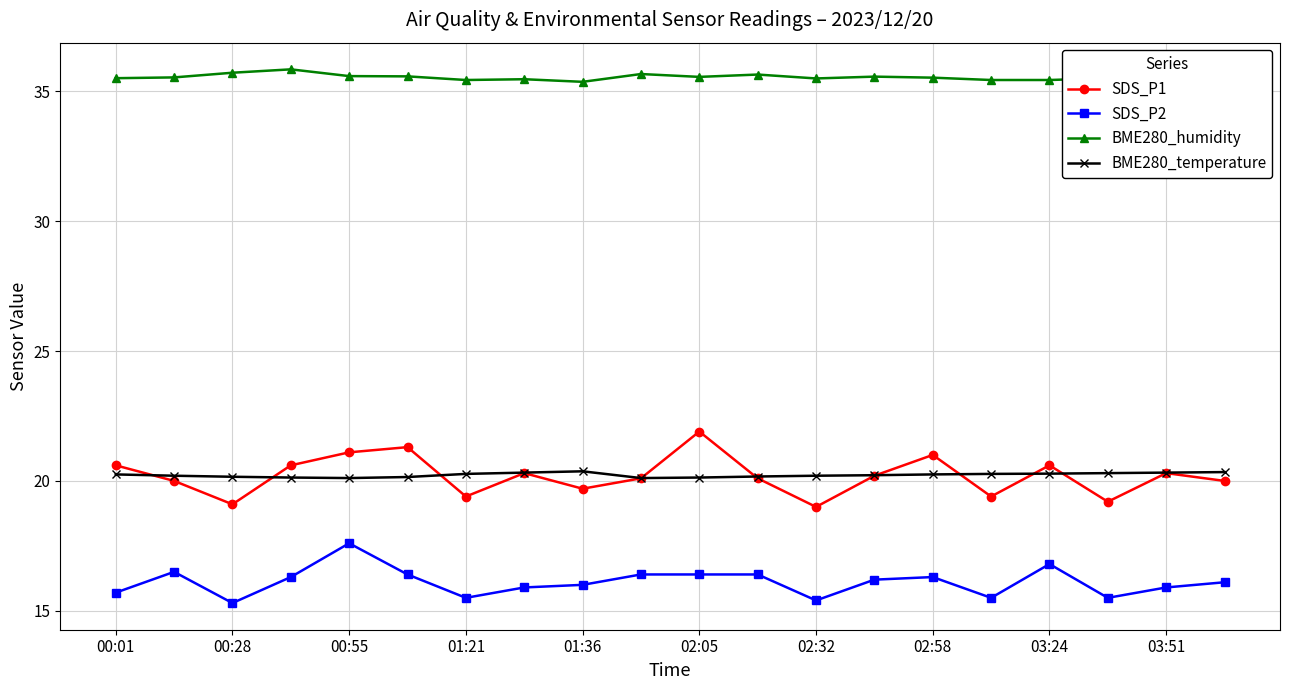

Which series has the largest total across all categories?

BME280_humidity